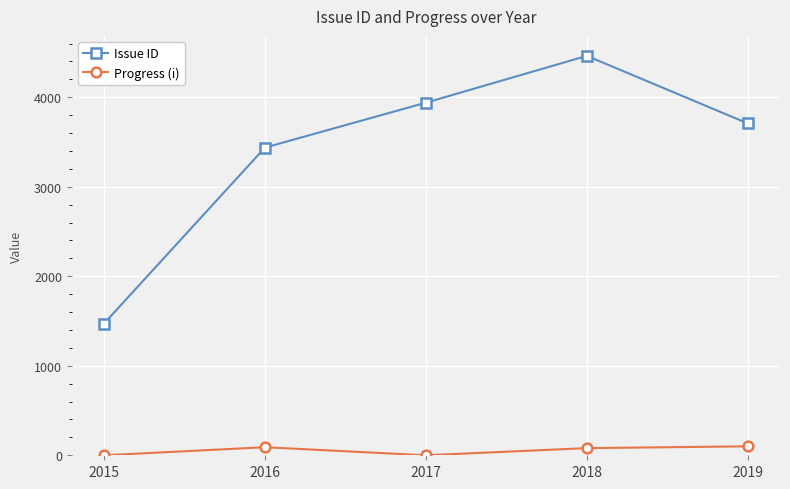

The value of Issue ID at 2015 is 2431. True or false?

False